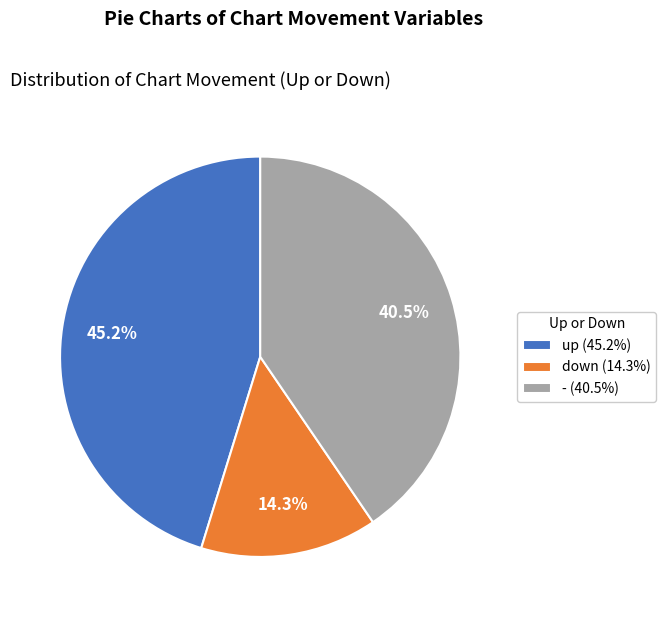

What percentage do down and up together represent?

59.5%